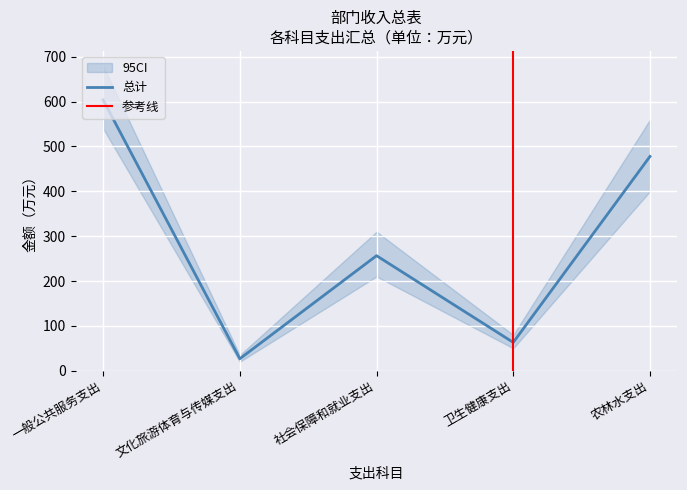

Reading left to right, transcribe all the data shown in this chart.

一般公共服务支出=603.8	文化旅游体育与传媒支出=26.7	社会保障和就业支出=256.5	卫生健康支出=63.1	农林水支出=477.8